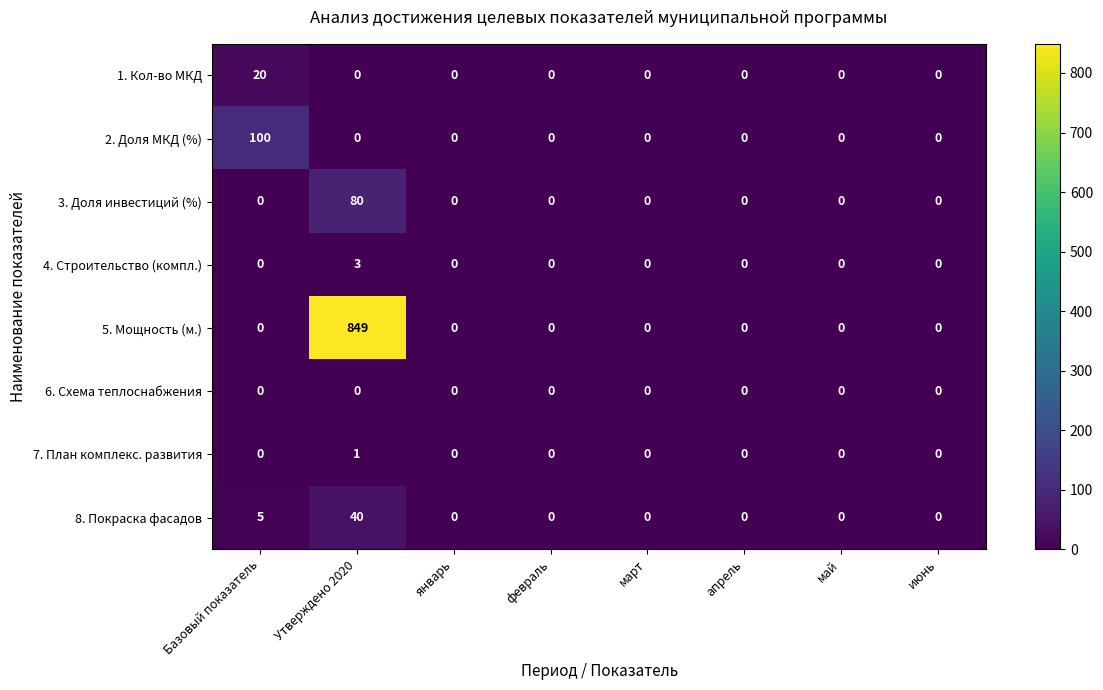

Which series has the largest total across all categories?

5. Мощность (м.)